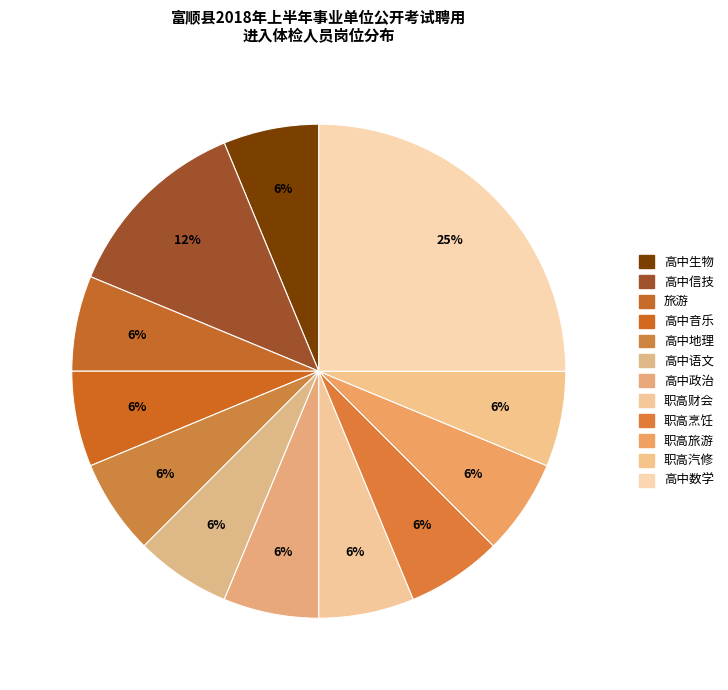

Count the number of slices in the pie.

12